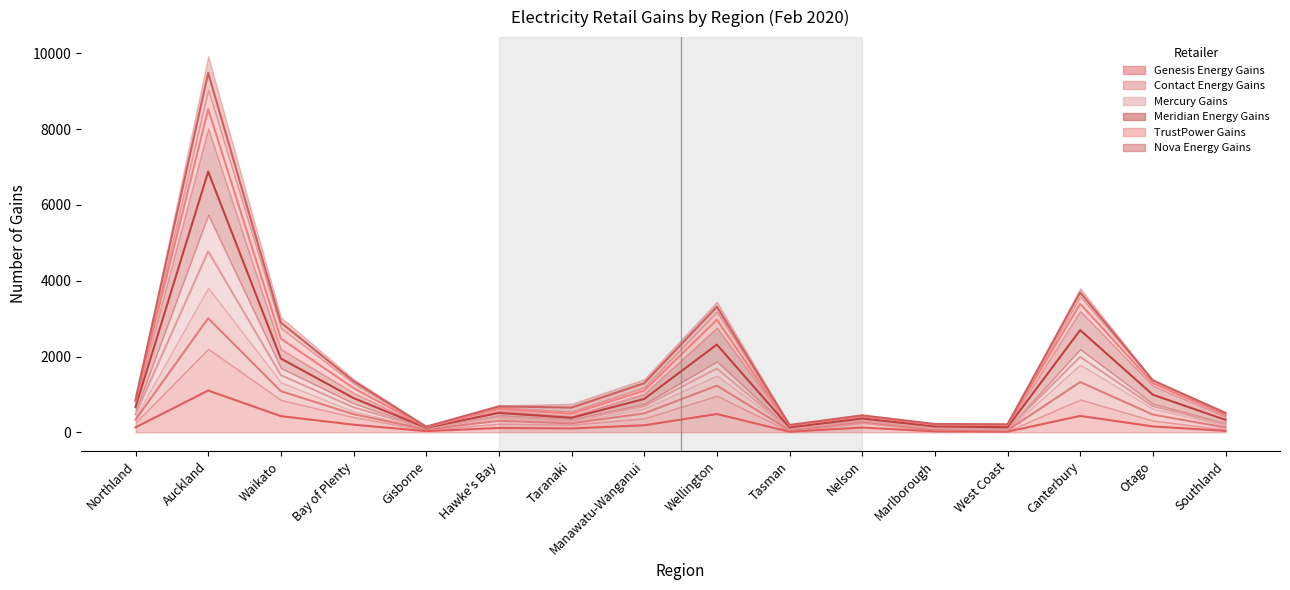

The Contact Energy Gains series shows 104.5 at Marlborough. True or false?

True